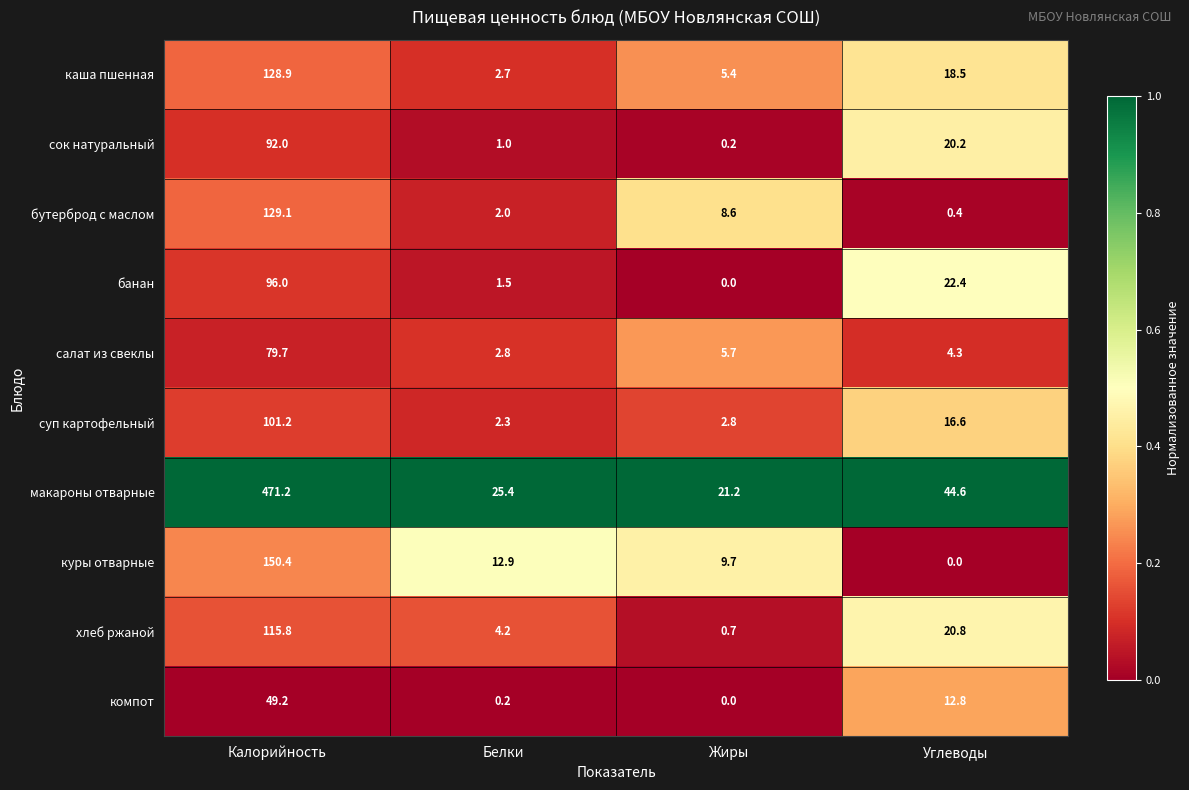

Which series changed the most between Белки and Жиры?

бутерброд с маслом